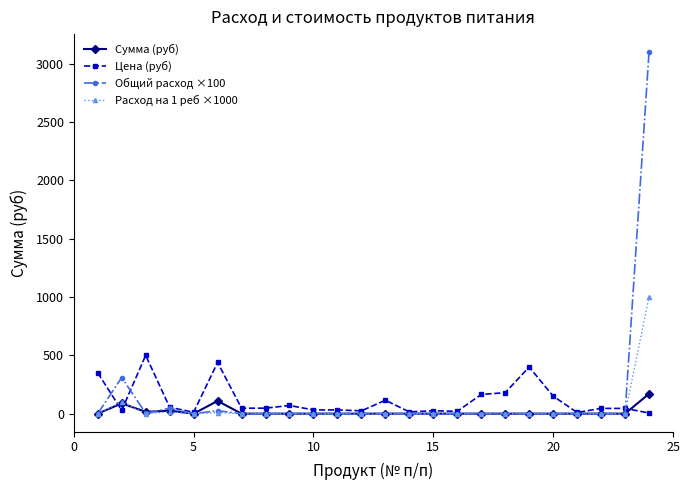

What is the value of the Цена (руб) point at the 1st from the left?

350.0